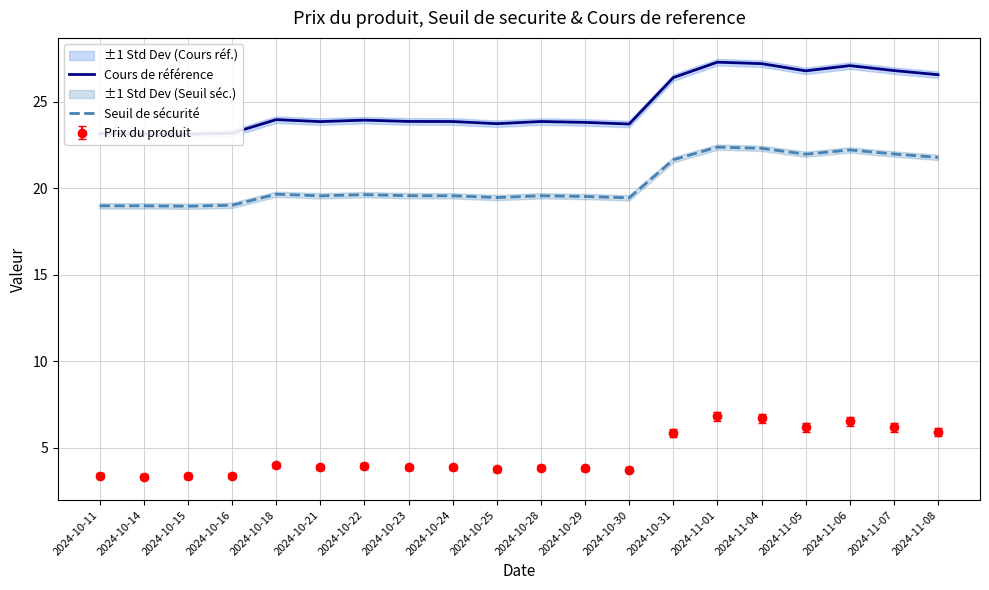

At 2024-10-23, list the series in order from largest to smallest.

Cours de référence, Seuil de sécurité